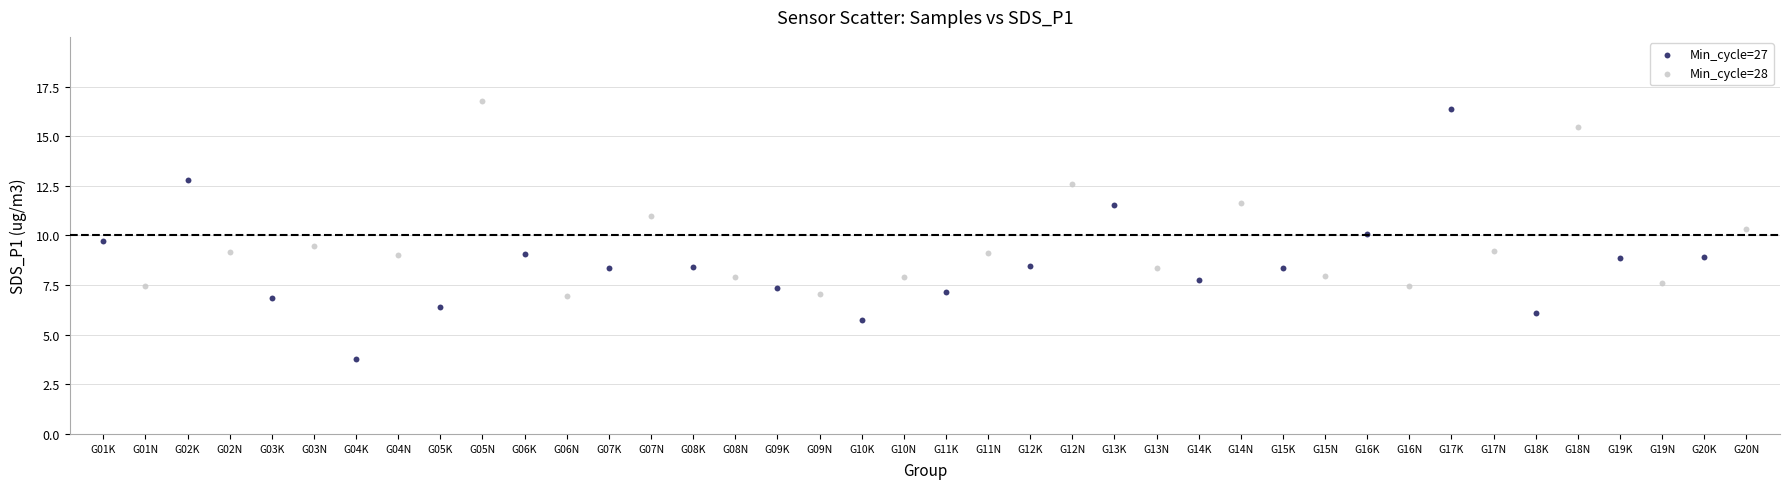

Which series has the widest spread of Y values?

Min_cycle=27